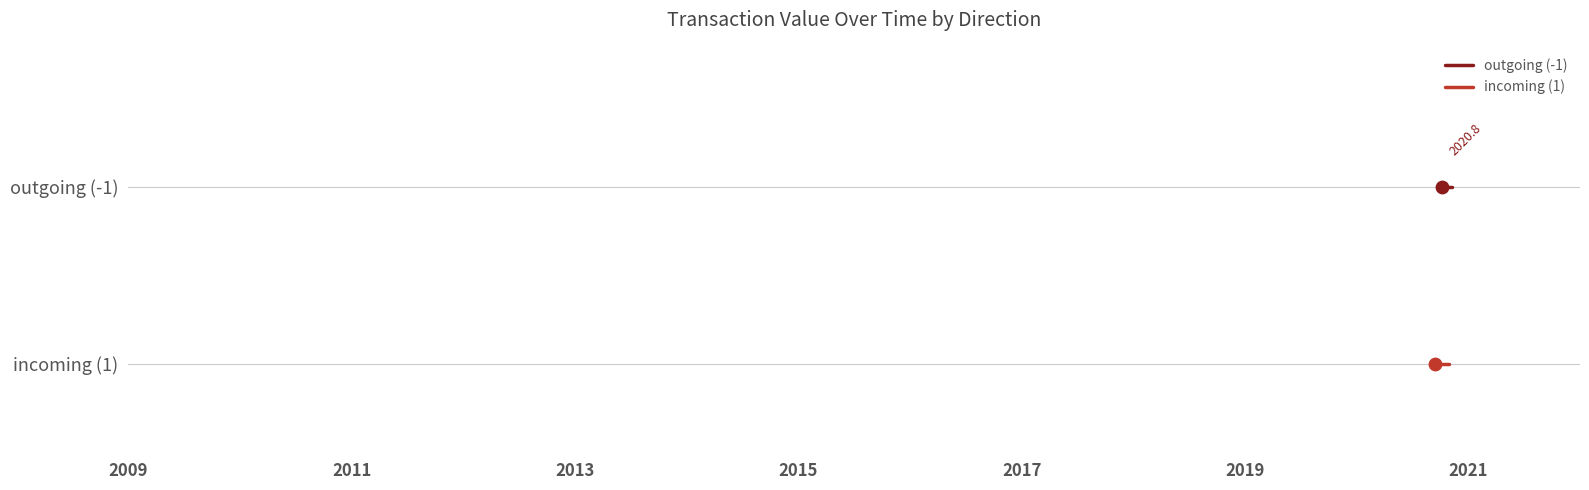

Which series has the largest total across all categories?

outgoing (-1)